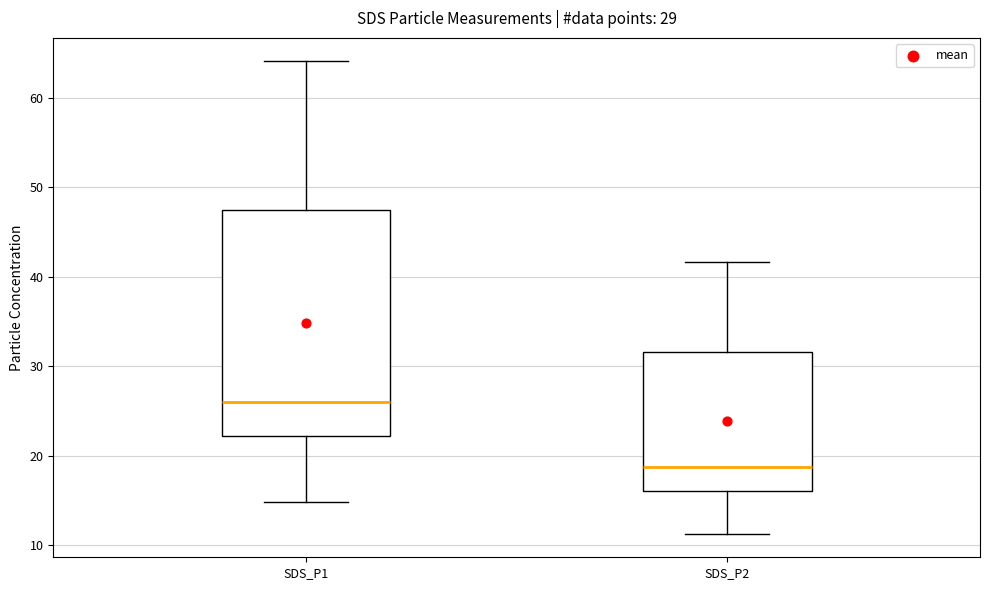

Which box's median line is the highest?

SDS_P1